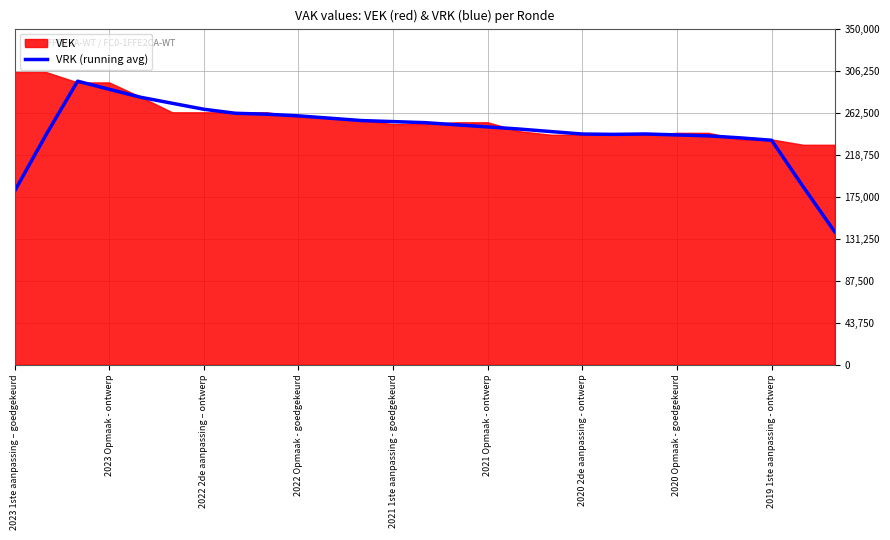

What is the difference between the maximum and minimum values?

156707.8